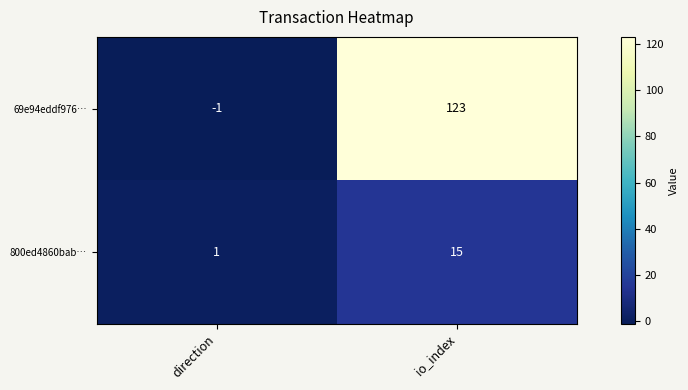

Reading right to left, list all the values displayed in this chart.

69e94eddf976…: io_index=123	direction=-1
800ed4860bab…: io_index=15	direction=1